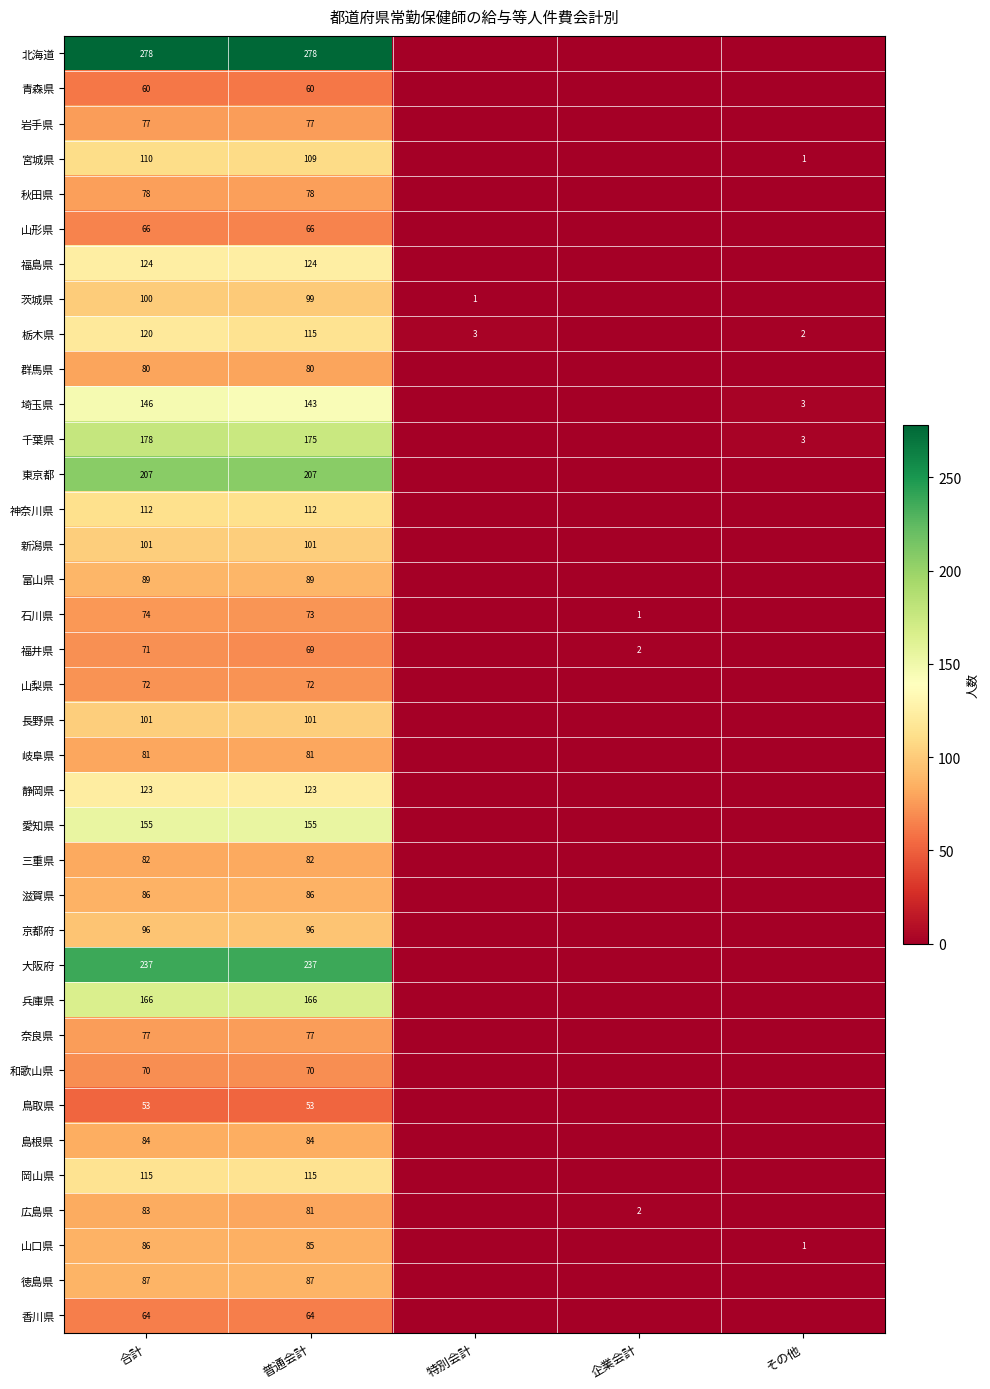

What is the spread (max minus min) of values at 合計?

225